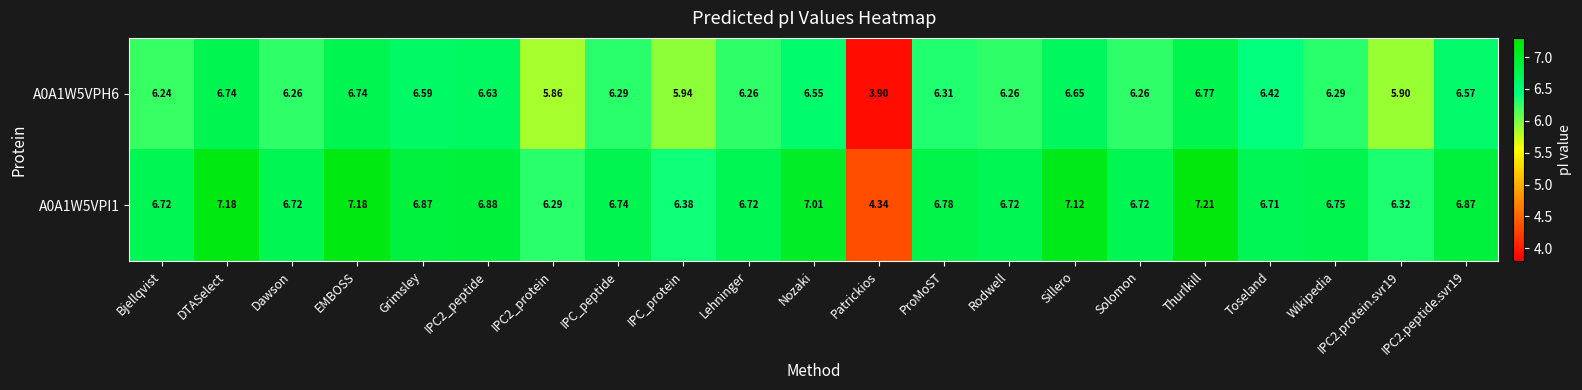

At which category is the sum across all series the highest?

Thurlkill